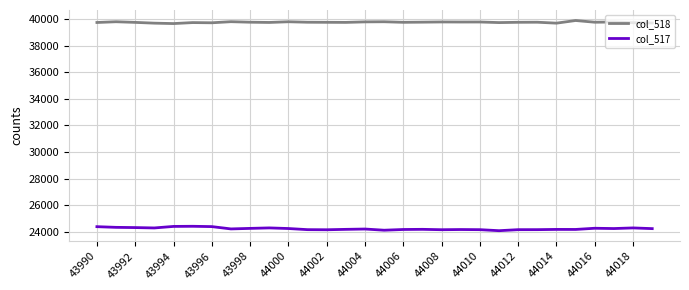

What is the minimum value for col_517?

24079